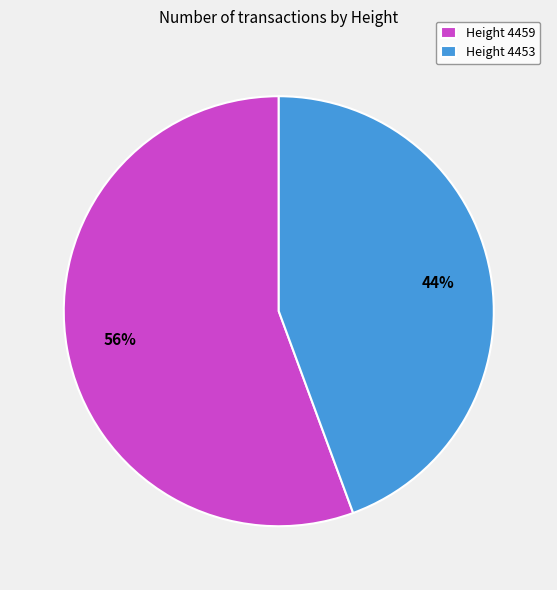

Combined, do Height 4453 and Height 4459 account for over 50%?

Yes